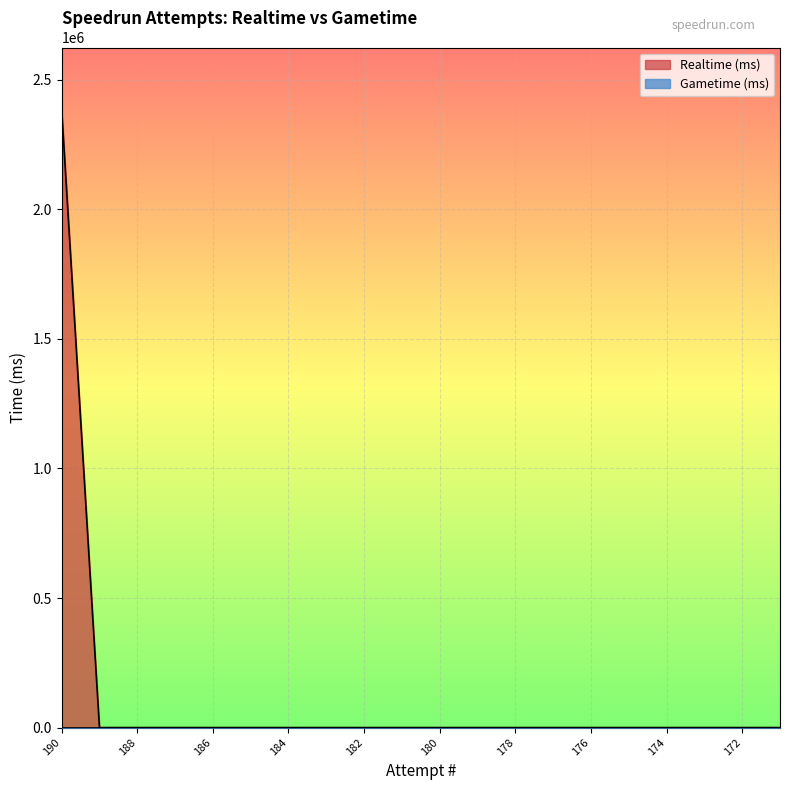

Reading right to left, what are all the values shown in this chart?

171=0	172=0	173=0	174=0	175=0	176=0	177=0	178=0	179=0	180=0	181=0	182=0	183=0	184=0	185=0	186=0	187=0	188=0	189=0	190=2386366